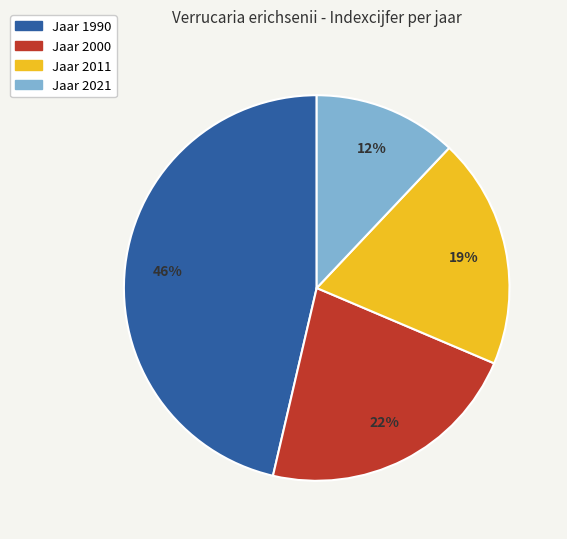

Is there any slice that represents more than half of the pie?

No